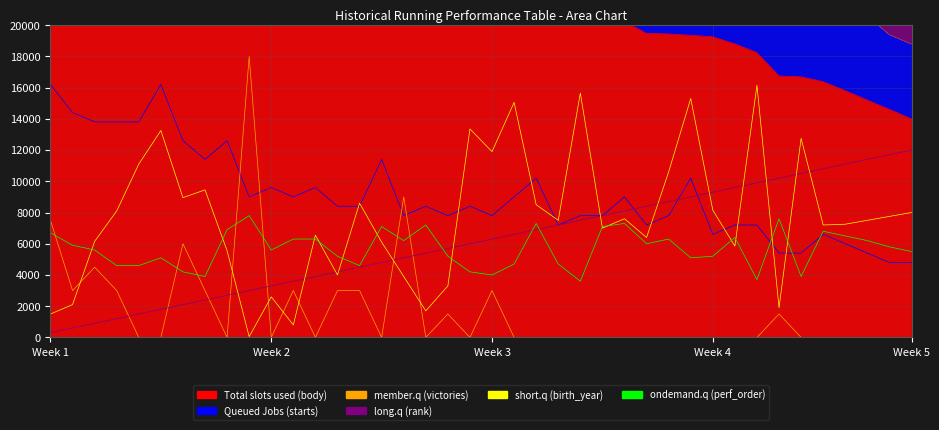

How many data points does each series have?

40